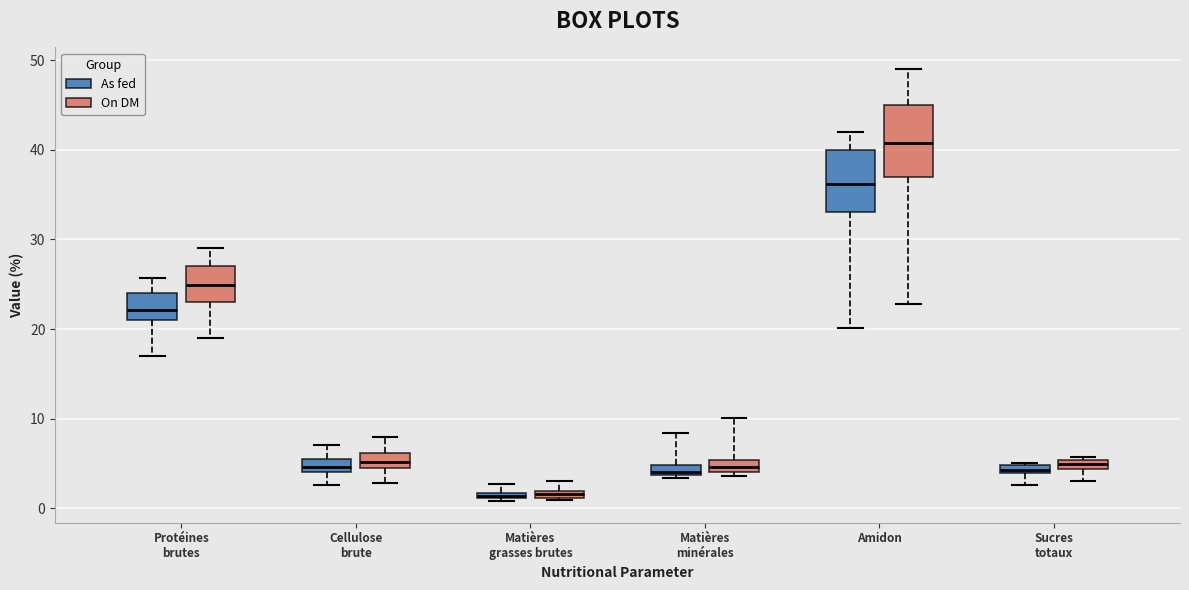

Which box is the tallest, from its lower edge to its upper edge?

Amidon (On DM)